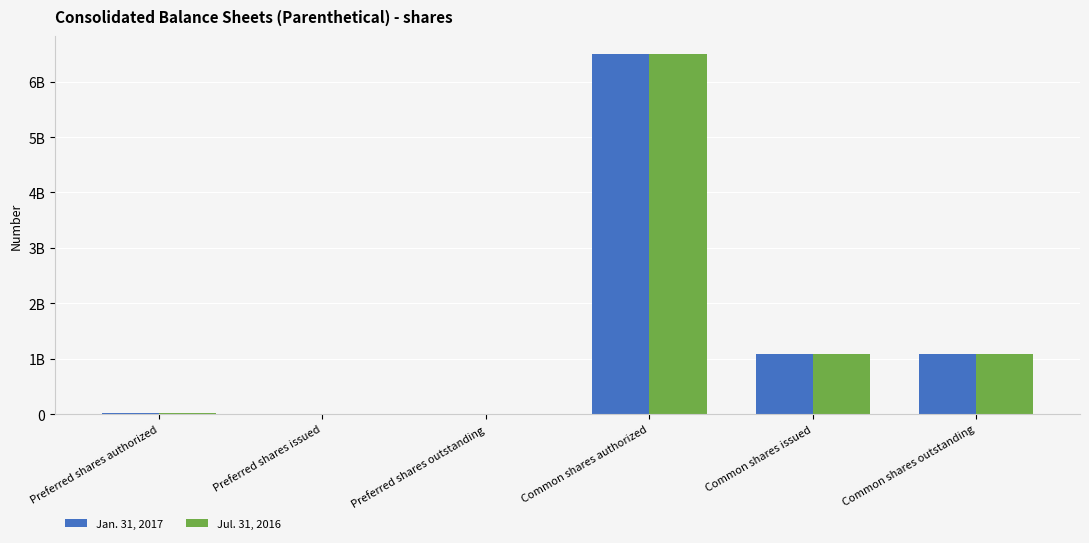

What position from the left is Common shares outstanding?

6